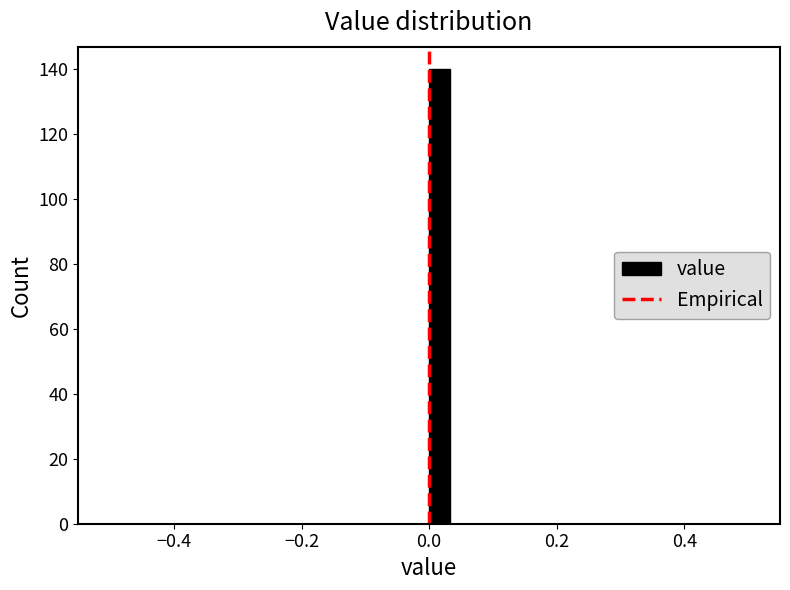

Read against the x-axis, roughly where is the centre of the tallest bar?

0.02